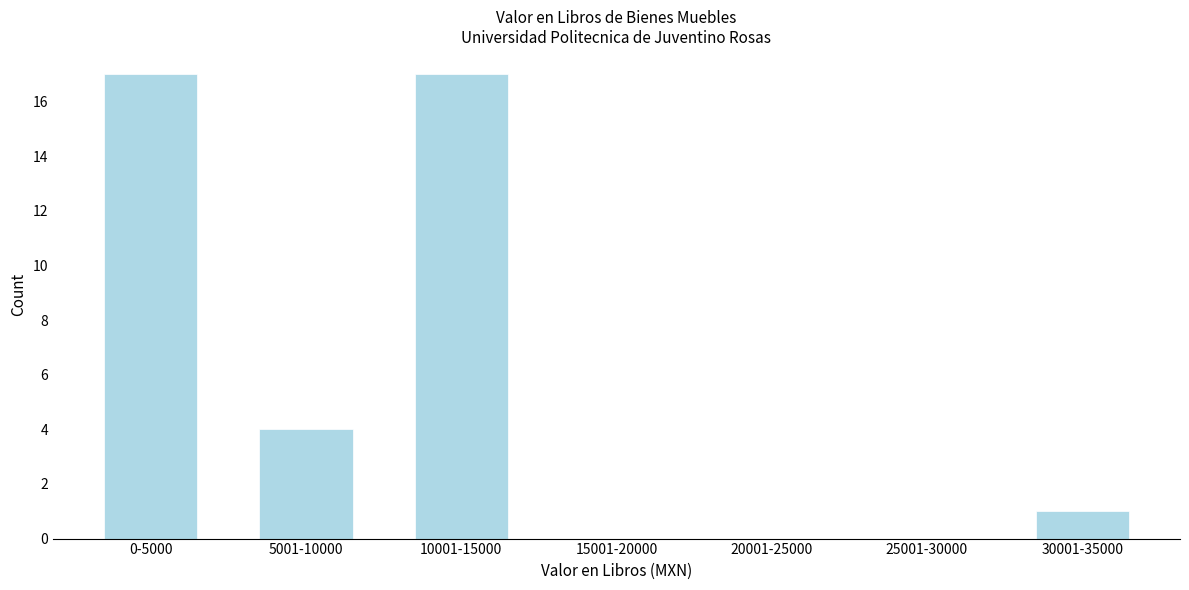

Reading left to right, what are all the values shown in this chart?

0-5000=17	5001-10000=4	10001-15000=17	15001-20000=0	20001-25000=0	25001-30000=0	30001-35000=1